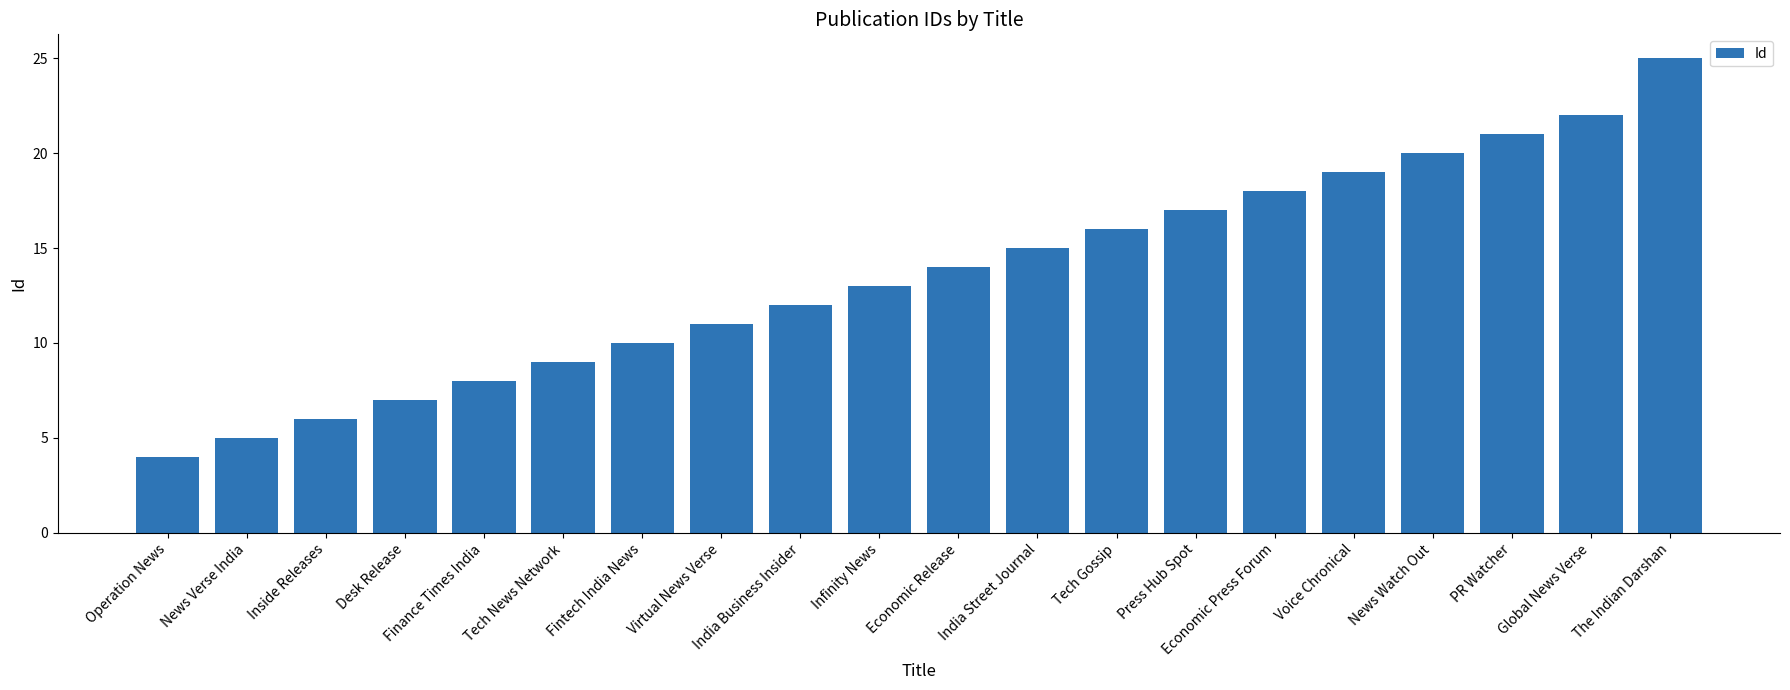

What is the difference between the second highest and second lowest values?

17